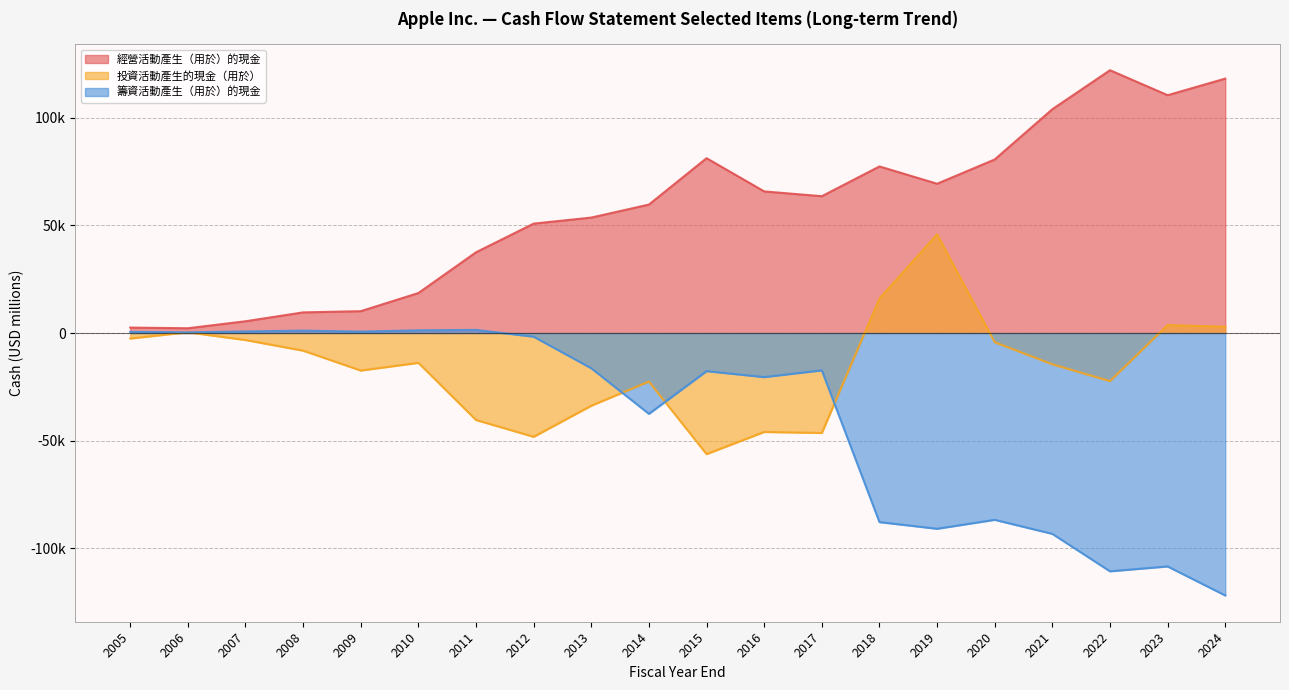

Reading left to right, what are all the values shown in this chart?

經營活動產生（用於）的現金: 2005=2535	2006=2220	2007=5470	2008=9596	2009=10159	2010=18595	2011=37529	2012=50856	2013=53666	2014=59713	2015=81266	2016=65824	2017=63598	2018=77434	2019=69391	2020=80674	2021=104038	2022=122151	2023=110543	2024=118254
投資活動產生的現金（用於）: 2005=-2556	2006=357	2007=-3249	2008=-8189	2009=-17434	2010=-13854	2011=-40419	2012=-48227	2013=-33774	2014=-22579	2015=-56274	2016=-45977	2017=-46446	2018=16066	2019=45896	2020=-4289	2021=-14545	2022=-22354	2023=3705	2024=2935
籌資活動產生（用於）的現金: 2005=543	2006=324	2007=739	2008=1116	2009=663	2010=1257	2011=1444	2012=-1698	2013=-16379	2014=-37549	2015=-17716	2016=-20483	2017=-17347	2018=-87876	2019=-90976	2020=-86820	2021=-93353	2022=-110749	2023=-108488	2024=-121983